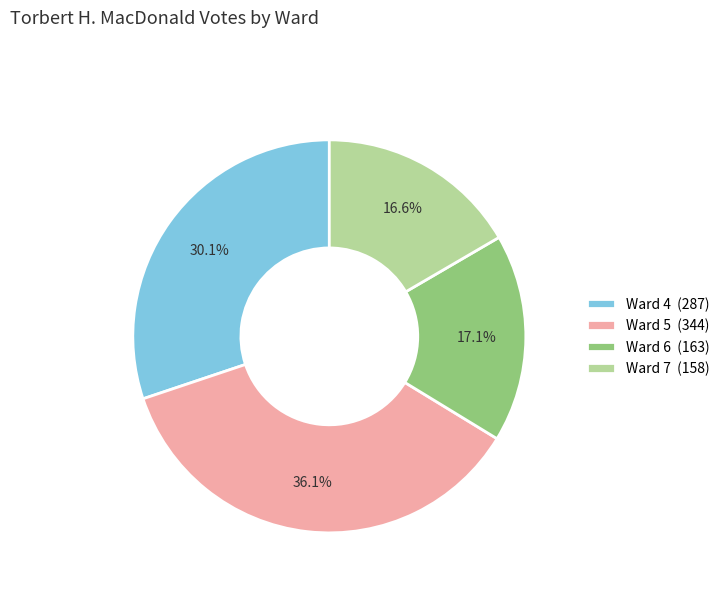

To the nearest percent, what is the difference between the largest and smallest slice percentages?

20%